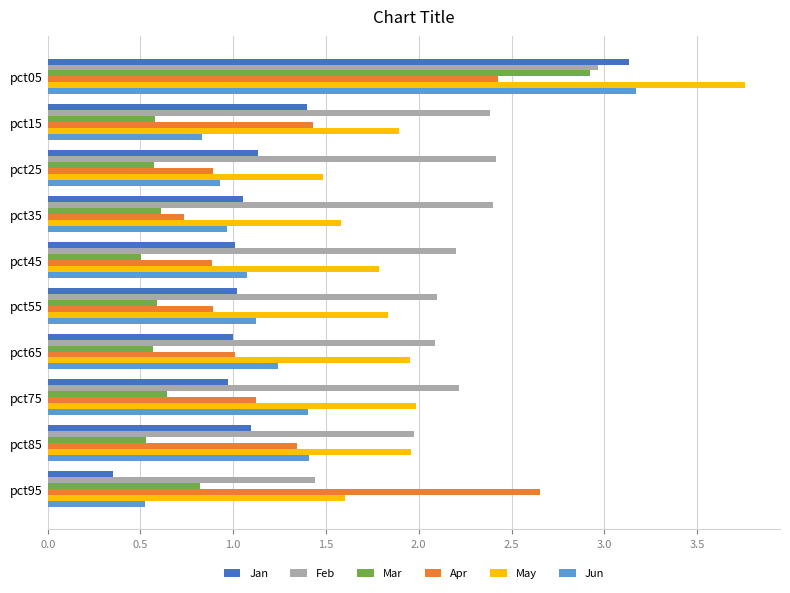

Is it true that Jun equals 4.6 at pct05?

False